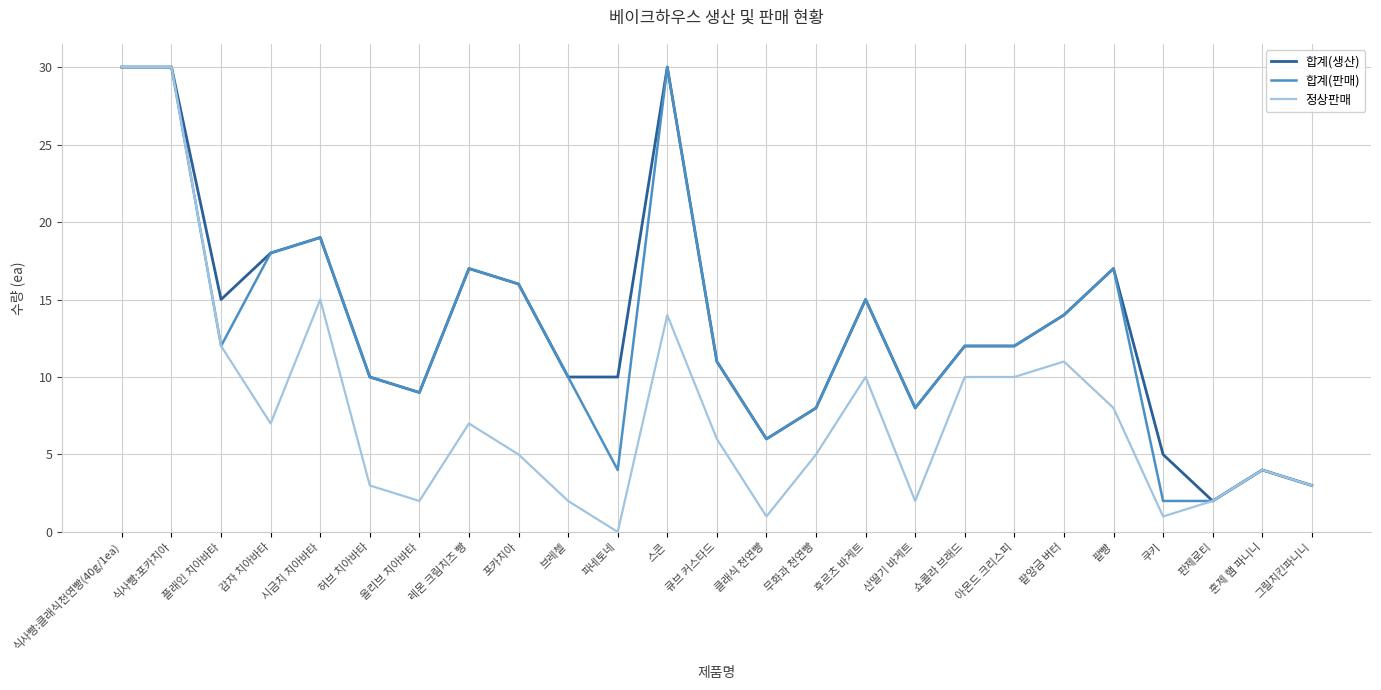

How many values in the 합계(판매) series are below 12?

12